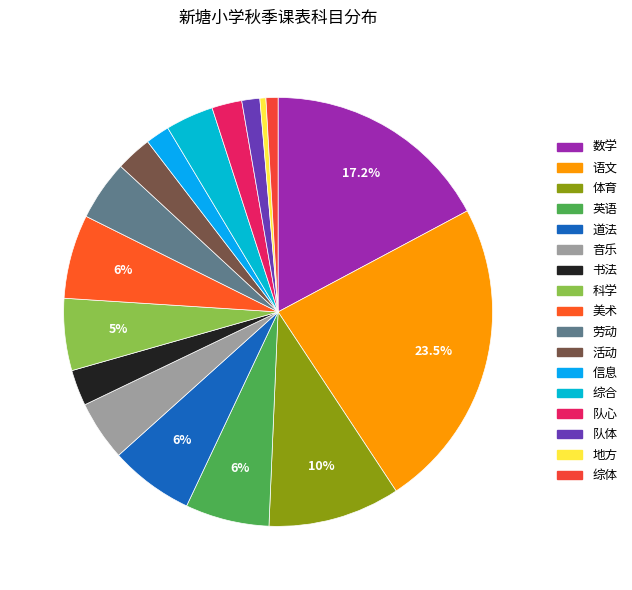

To the nearest percent, what is the average slice percentage?

6%